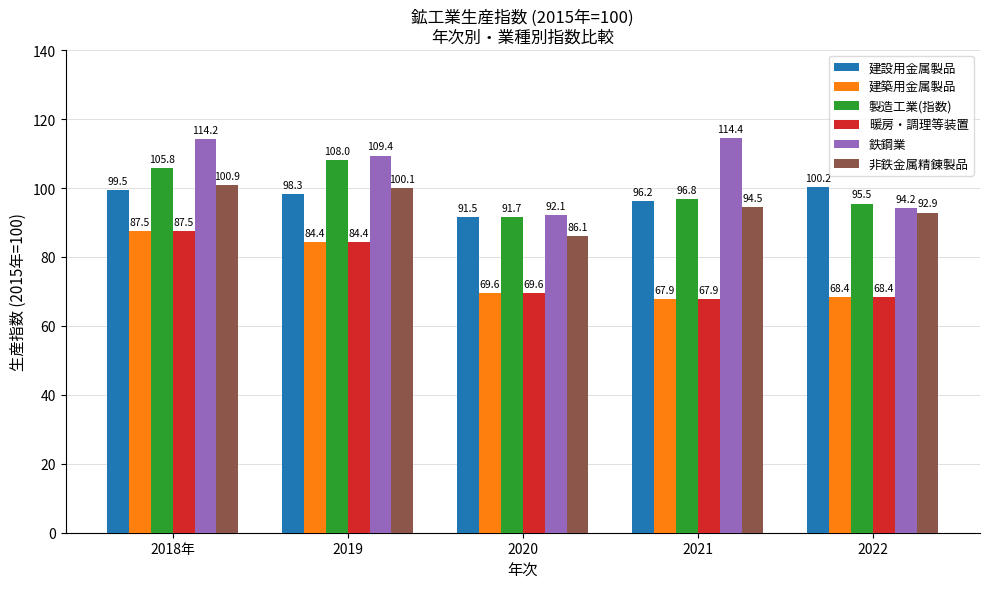

What are all the series names shown in the legend?

建設用金属製品, 建築用金属製品, 製造工業(指数), 暖房・調理等装置, 鉄鋼業, 非鉄金属精錬製品